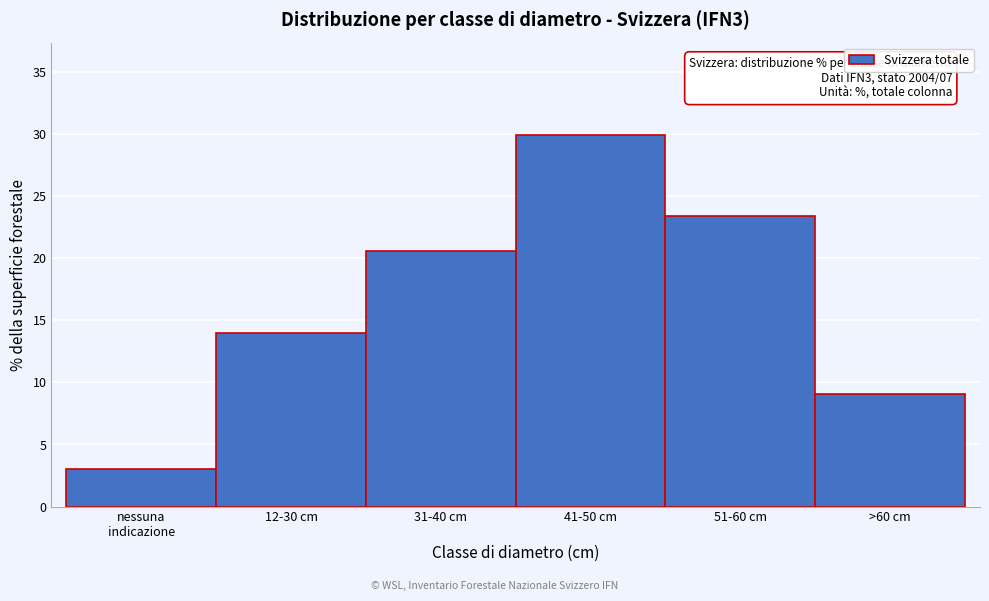

Reading right to left, transcribe all the data shown in this chart.

9.1	23.4	29.9	20.6	14.0	3.0